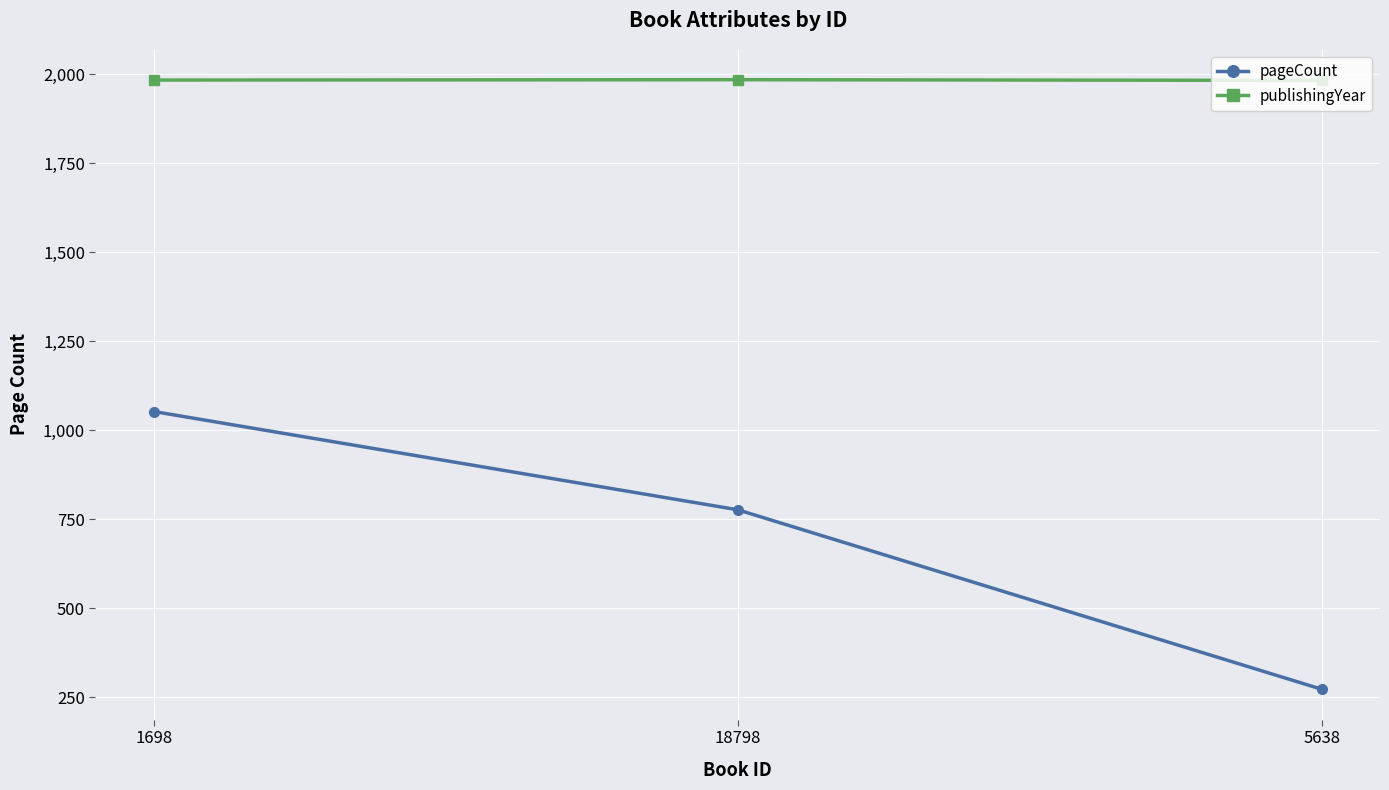

What is the label of the 1st point from the right?

5638